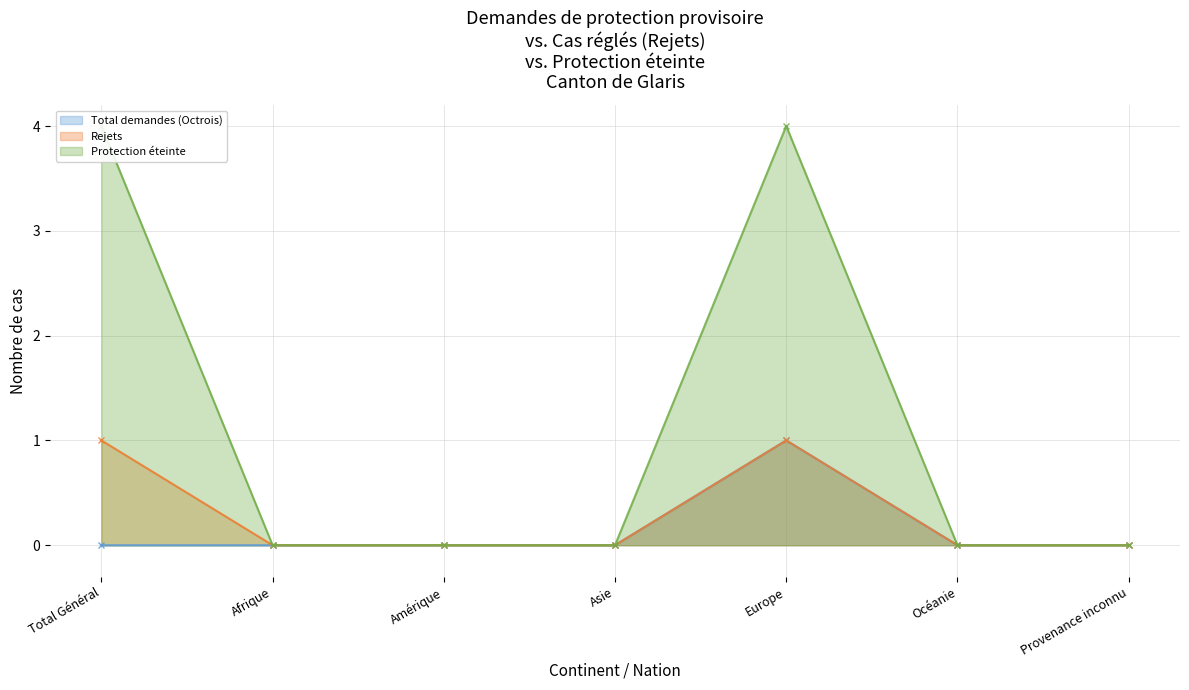

At how many categories does at least one series exceed 1?

2